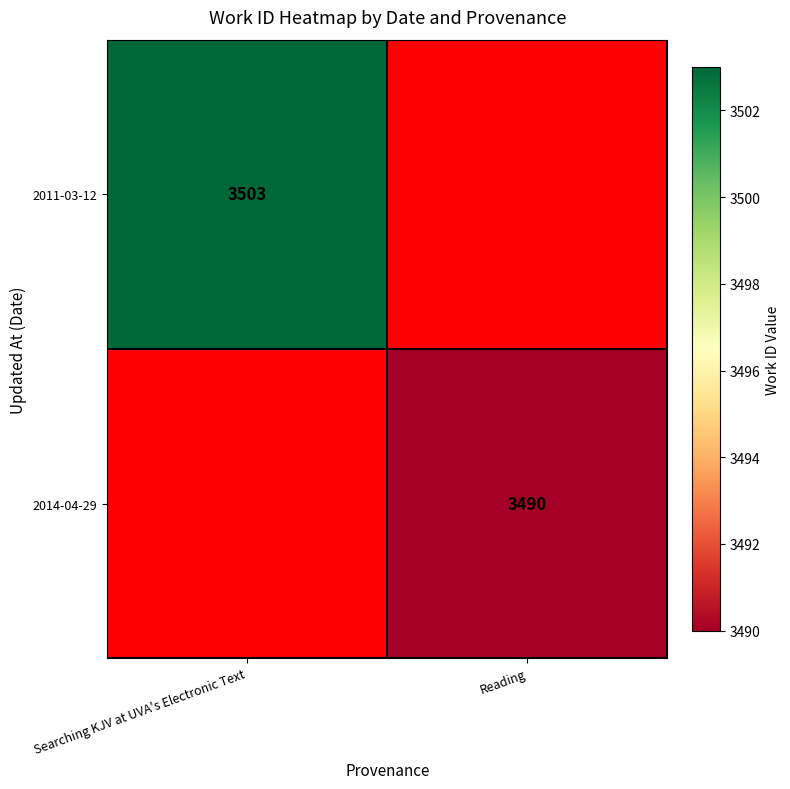

The value of 2014-04-29 at Reading is 3490. True or false?

True